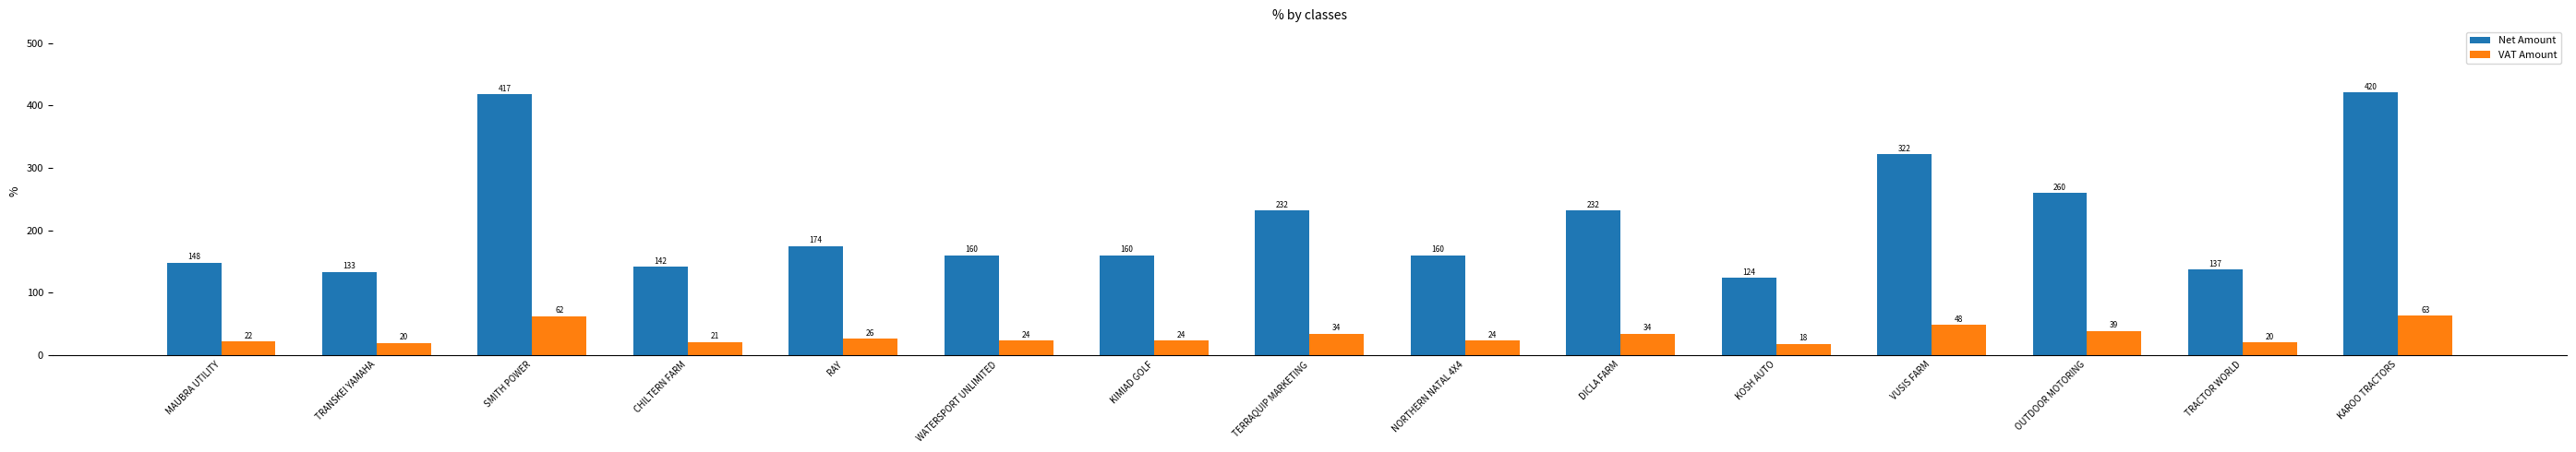

Is it true that Net Amount equals 417.6 at SMITH POWER?

True